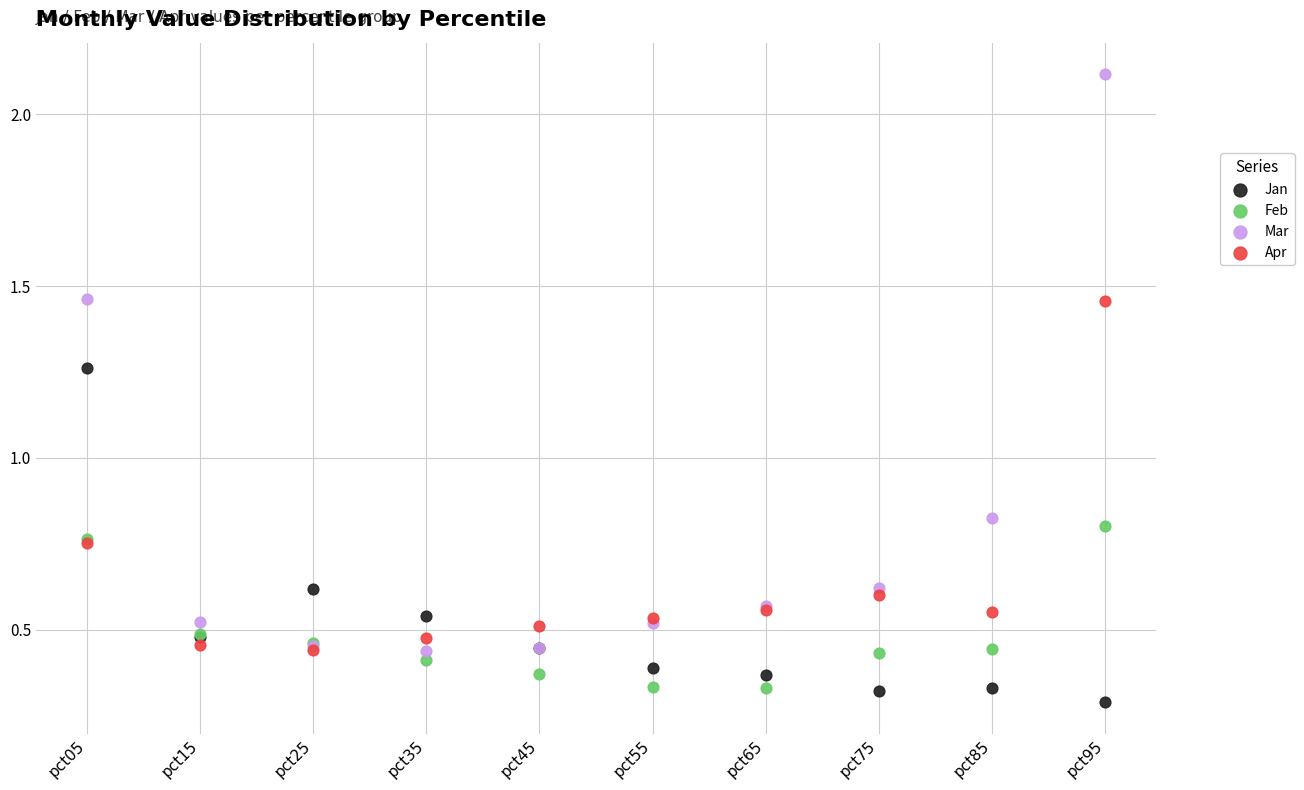

What are all the series names shown in the legend?

Jan, Feb, Mar, Apr